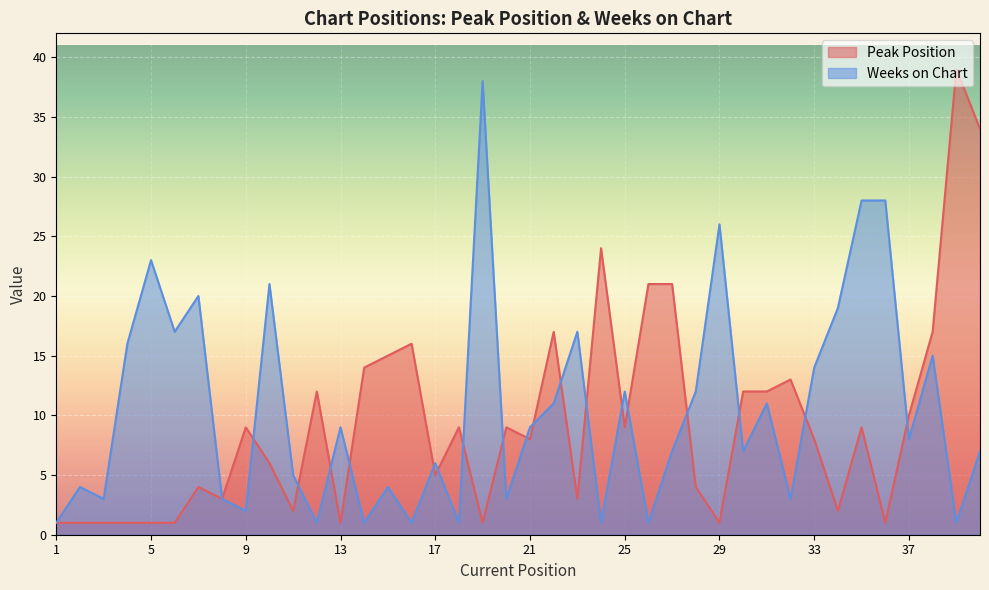

Reading left to right, extract all data points from this chart.

Peak Position: 1=1	2=1	3=1	4=1	5=1	6=1	7=4	8=3	9=9	10=6	11=2	12=12	13=1	14=14	15=15	16=16	17=5	18=9	19=1	20=9	21=8	22=17	23=3	24=24	25=9	26=21	27=21	28=4	29=1	30=12	31=12	32=13	33=8	34=2	35=9	36=1	37=10	38=17	39=39	40=34
Weeks on Chart: 1=1	2=4	3=3	4=16	5=23	6=17	7=20	8=3	9=2	10=21	11=5	12=1	13=9	14=1	15=4	16=1	17=6	18=1	19=38	20=3	21=9	22=11	23=17	24=1	25=12	26=1	27=7	28=12	29=26	30=7	31=11	32=3	33=14	34=19	35=28	36=28	37=8	38=15	39=1	40=7